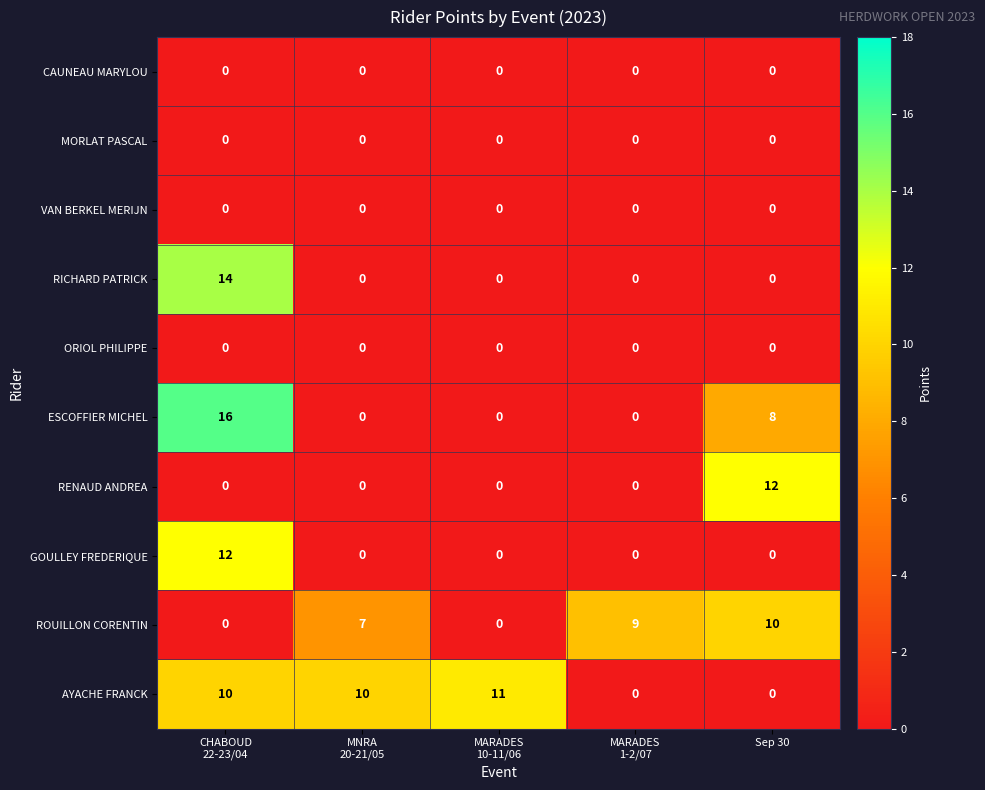

The value of ROUILLON CORENTIN at Sep 30 is 16. True or false?

False